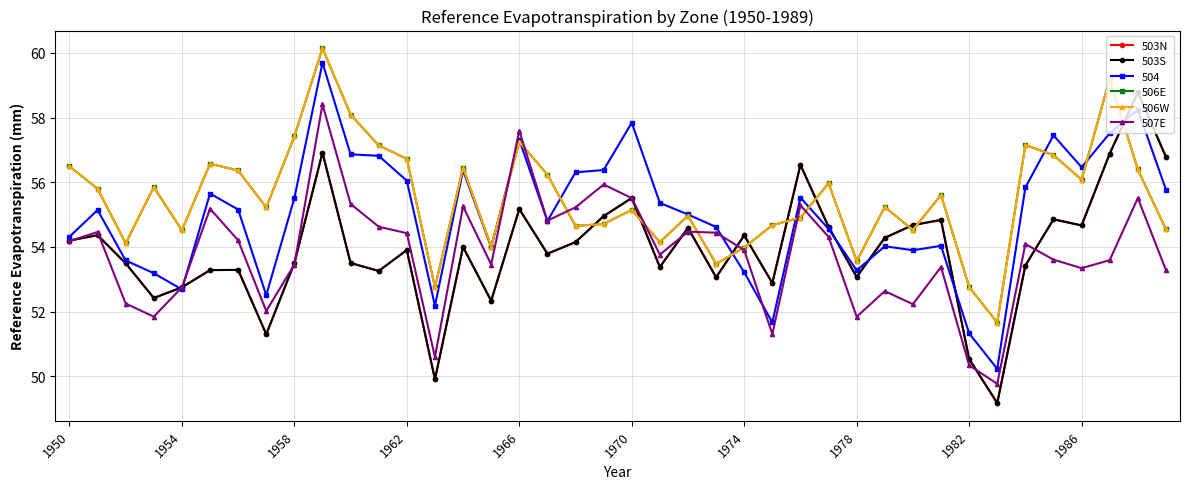

Which series ends up on top after the final intersection of 503N and 507E?

503N